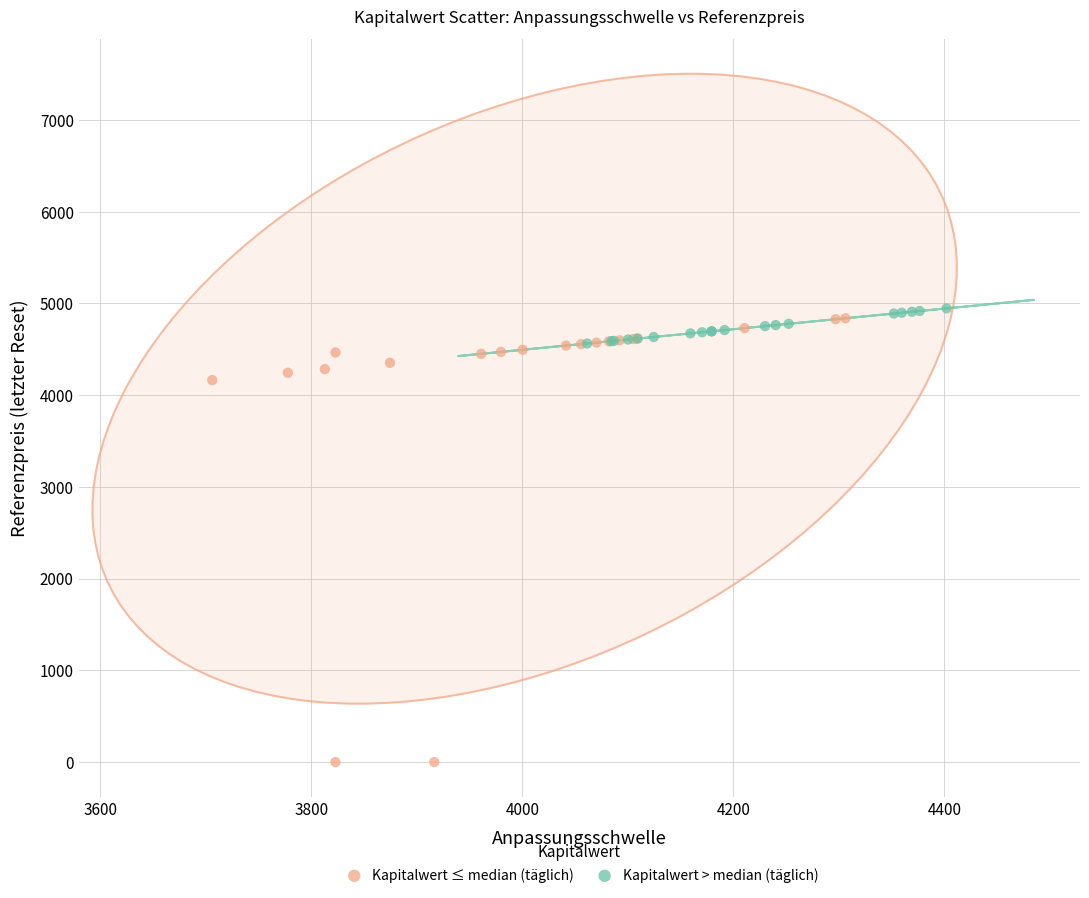

Which series has the largest Y range (max minus min)?

Kapitalwert ≤ median (täglich)